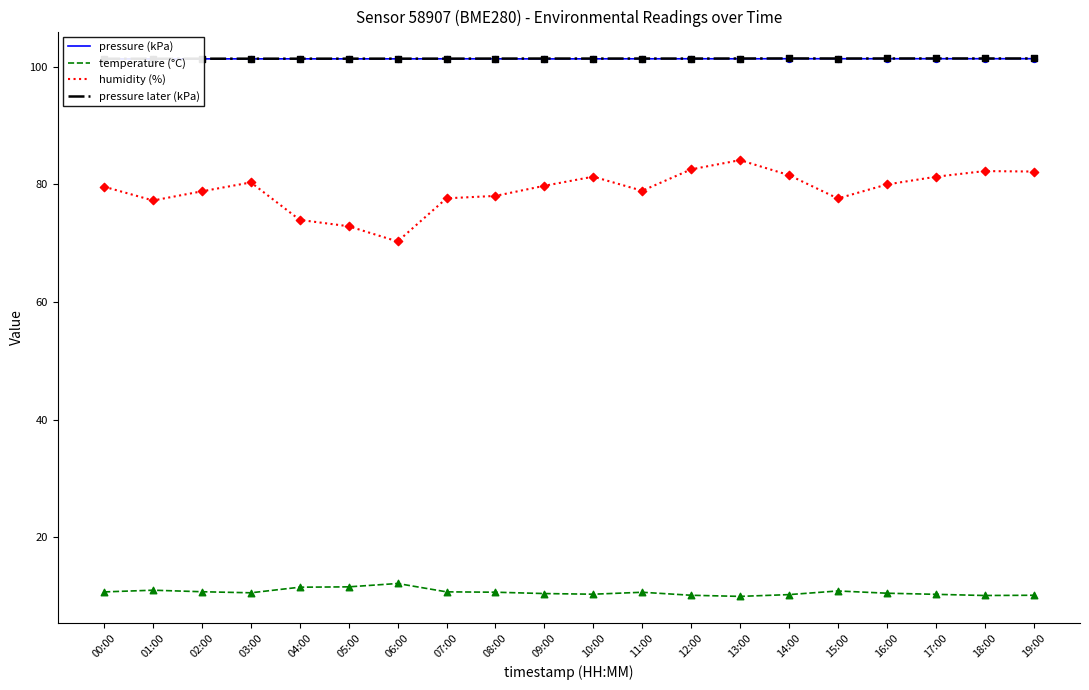

At how many categories does at least one series exceed 47?

20